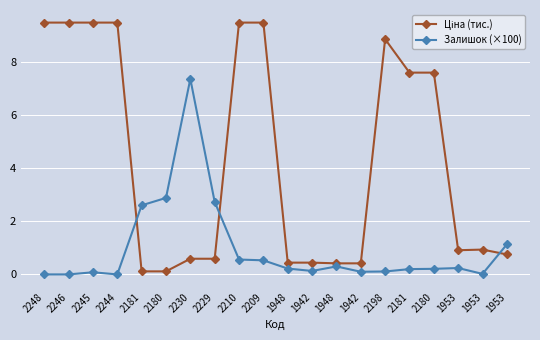

How many distinct data groups are displayed?

2